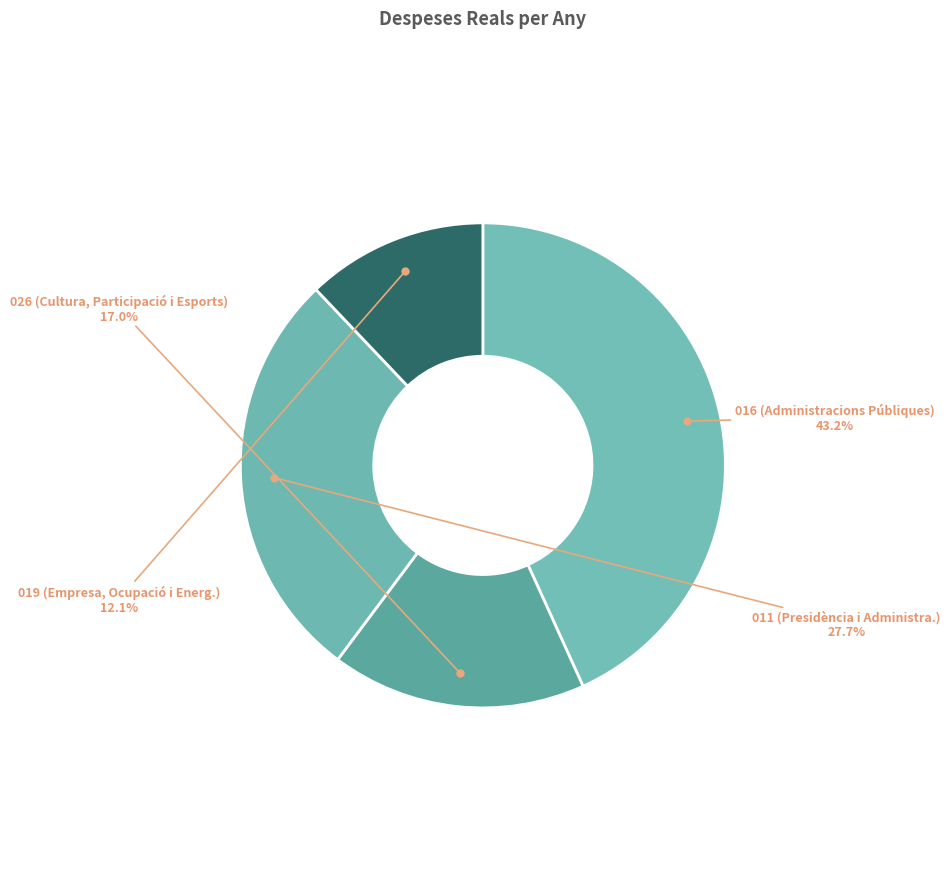

Which slice is the largest?

016 (Administracions Públiques)